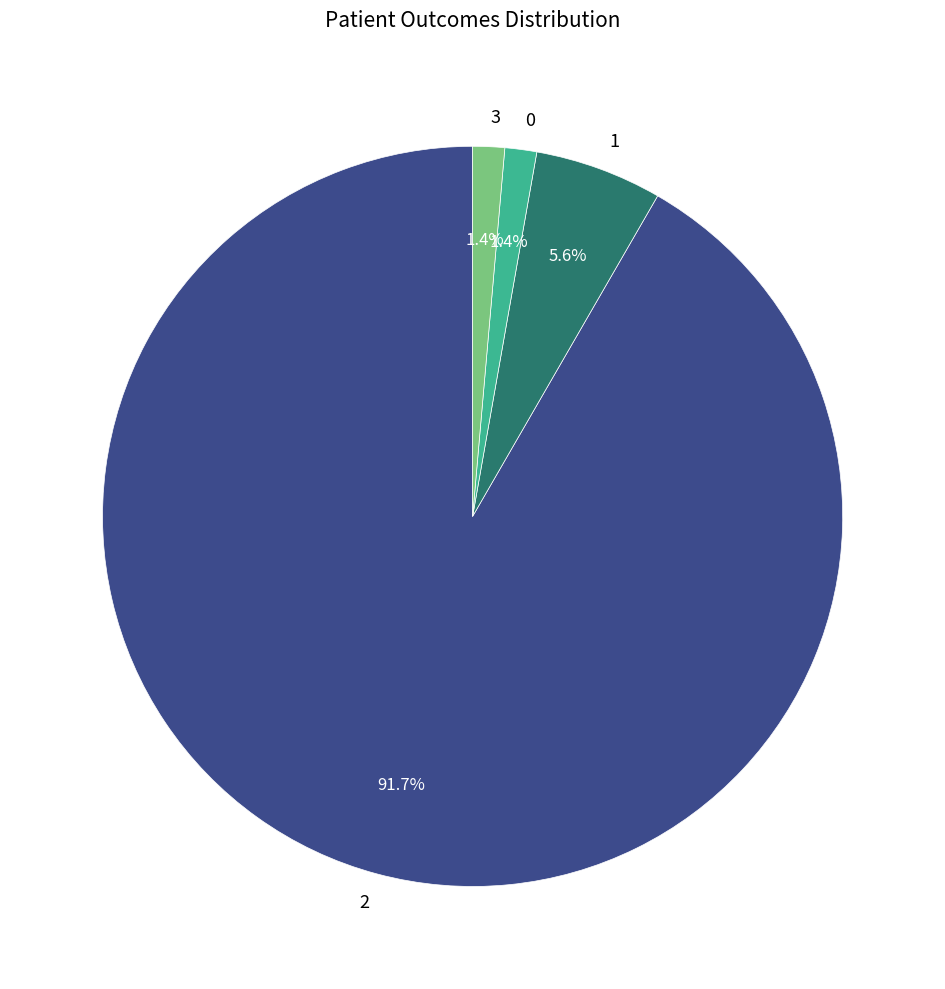

How much of the chart is everything except 1?

94.4%